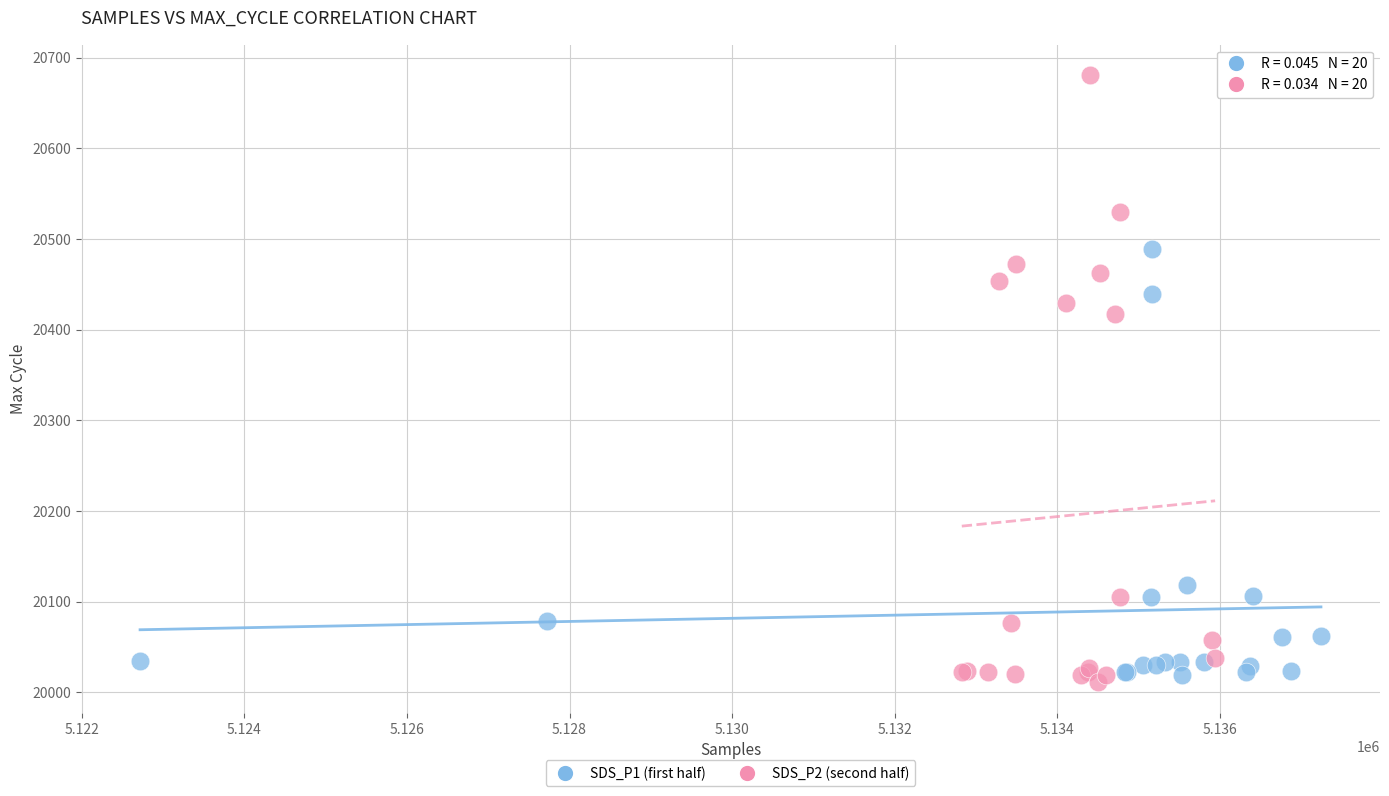

What are all the series names shown in the legend?

SDS_P1 (first half), SDS_P2 (second half)